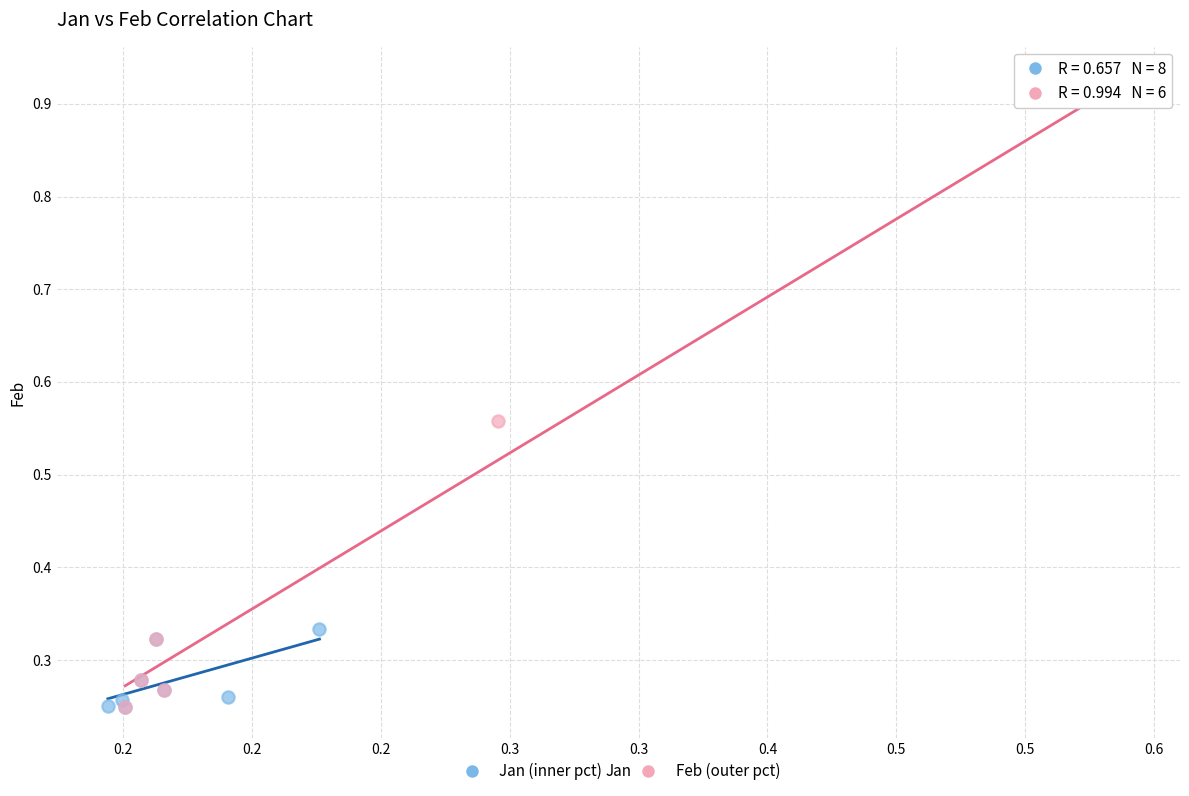

Which series contains the highest Y value?

Feb (outer pct)